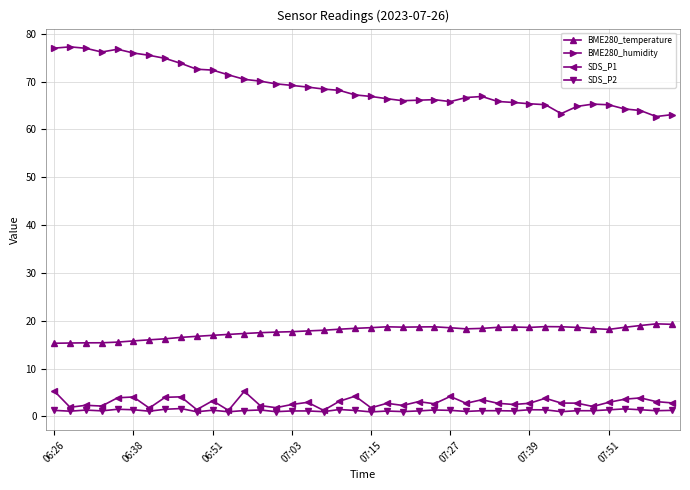

True or false: SDS_P2 has more than 2 interior local peaks.

True